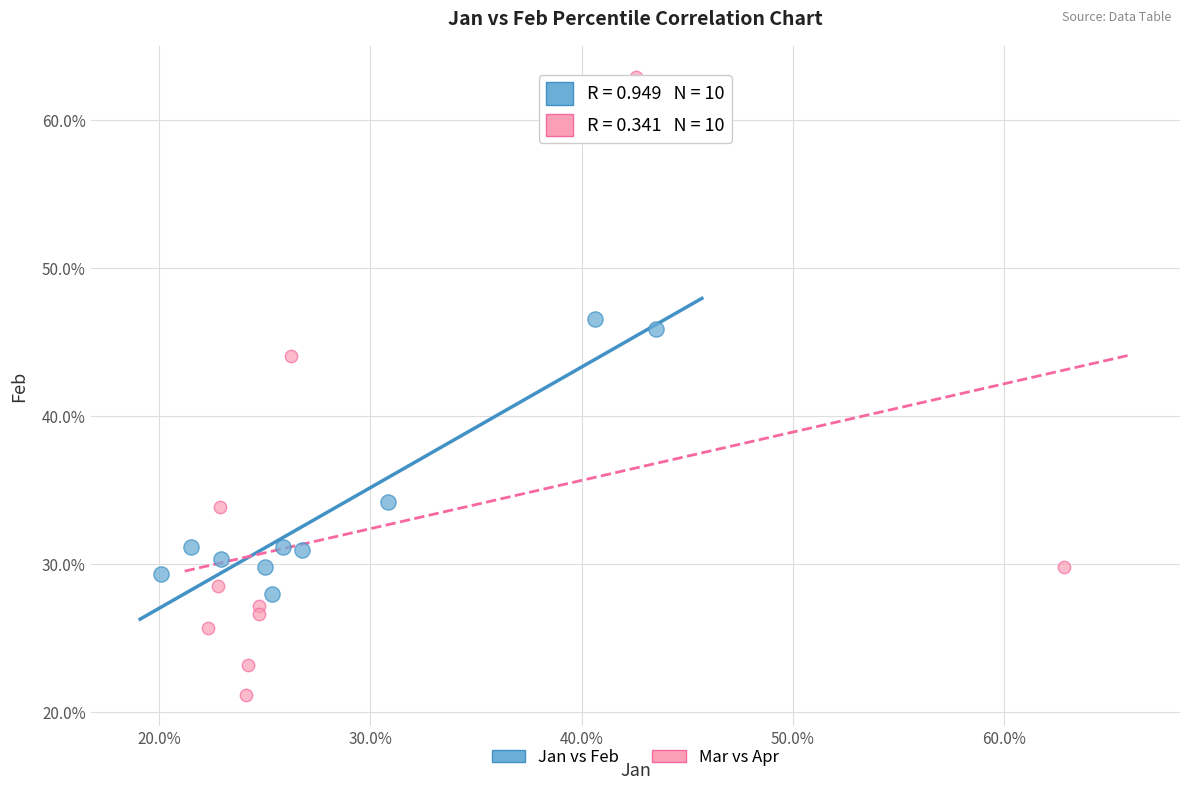

Which series contains the lowest Y value?

Mar vs Apr